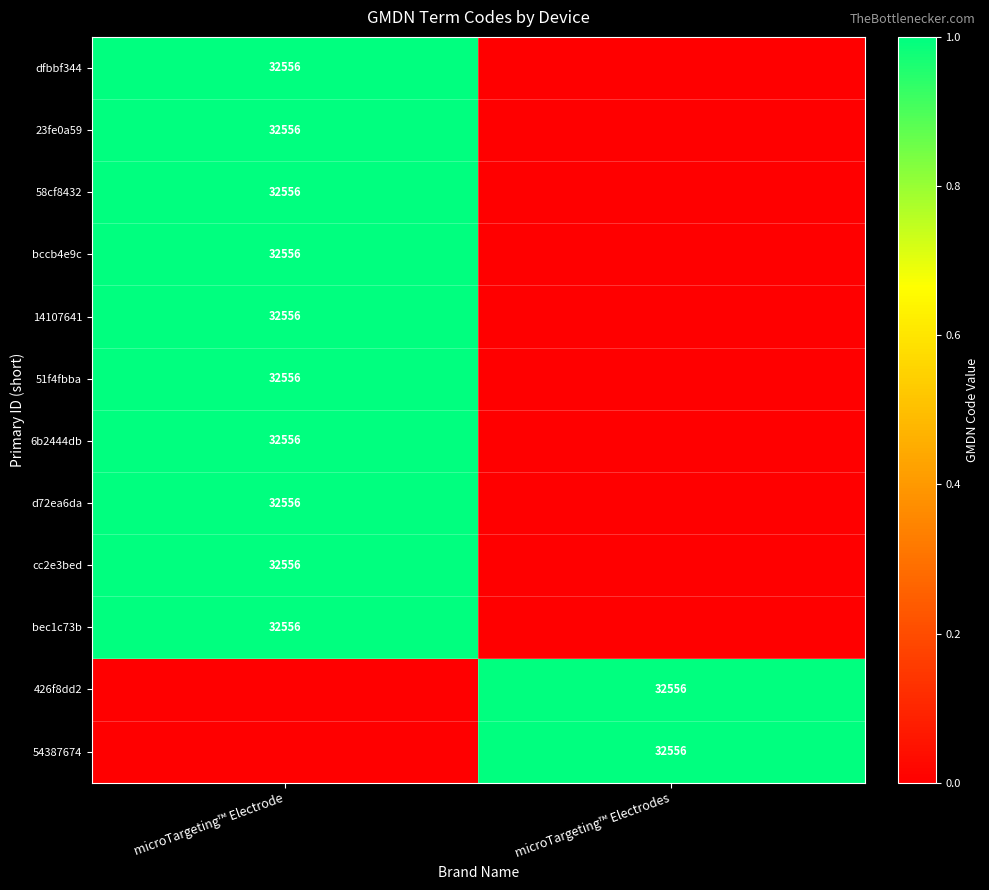

True or false: dfbbf344 has a value of 1 at microTargeting™ Electrode.

False